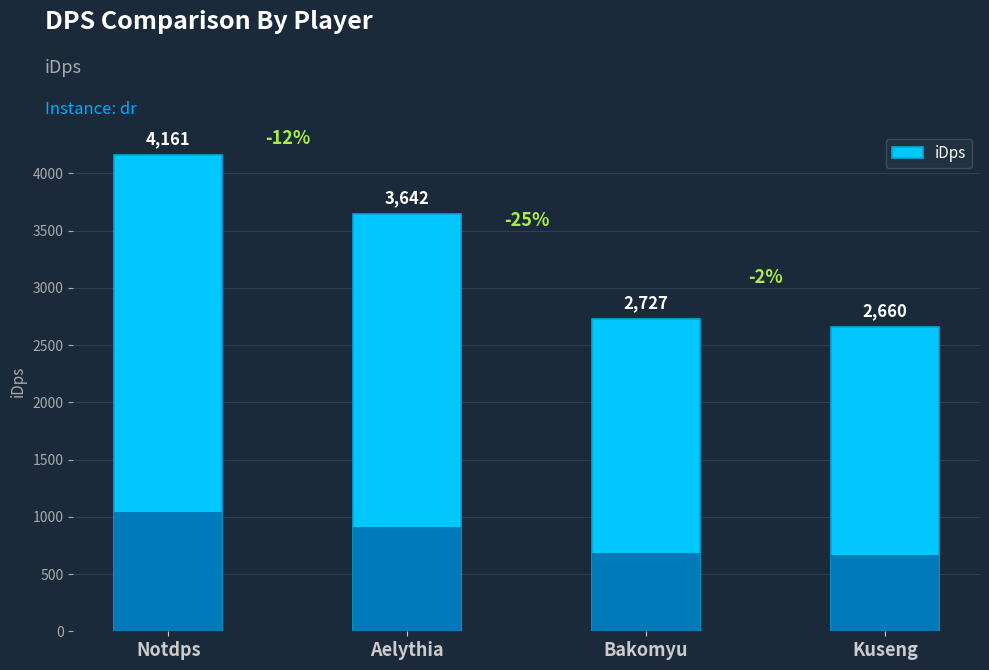

What is the ratio of the value at Aelythia to the value at Bakomyu?

1.3